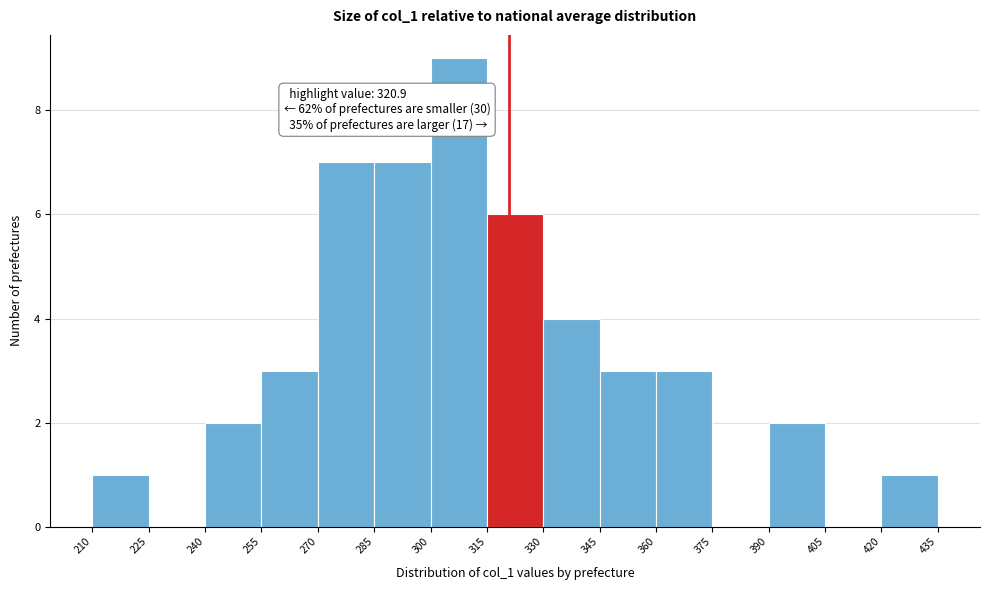

Which range on the x-axis has the tallest bar?

300 to 315